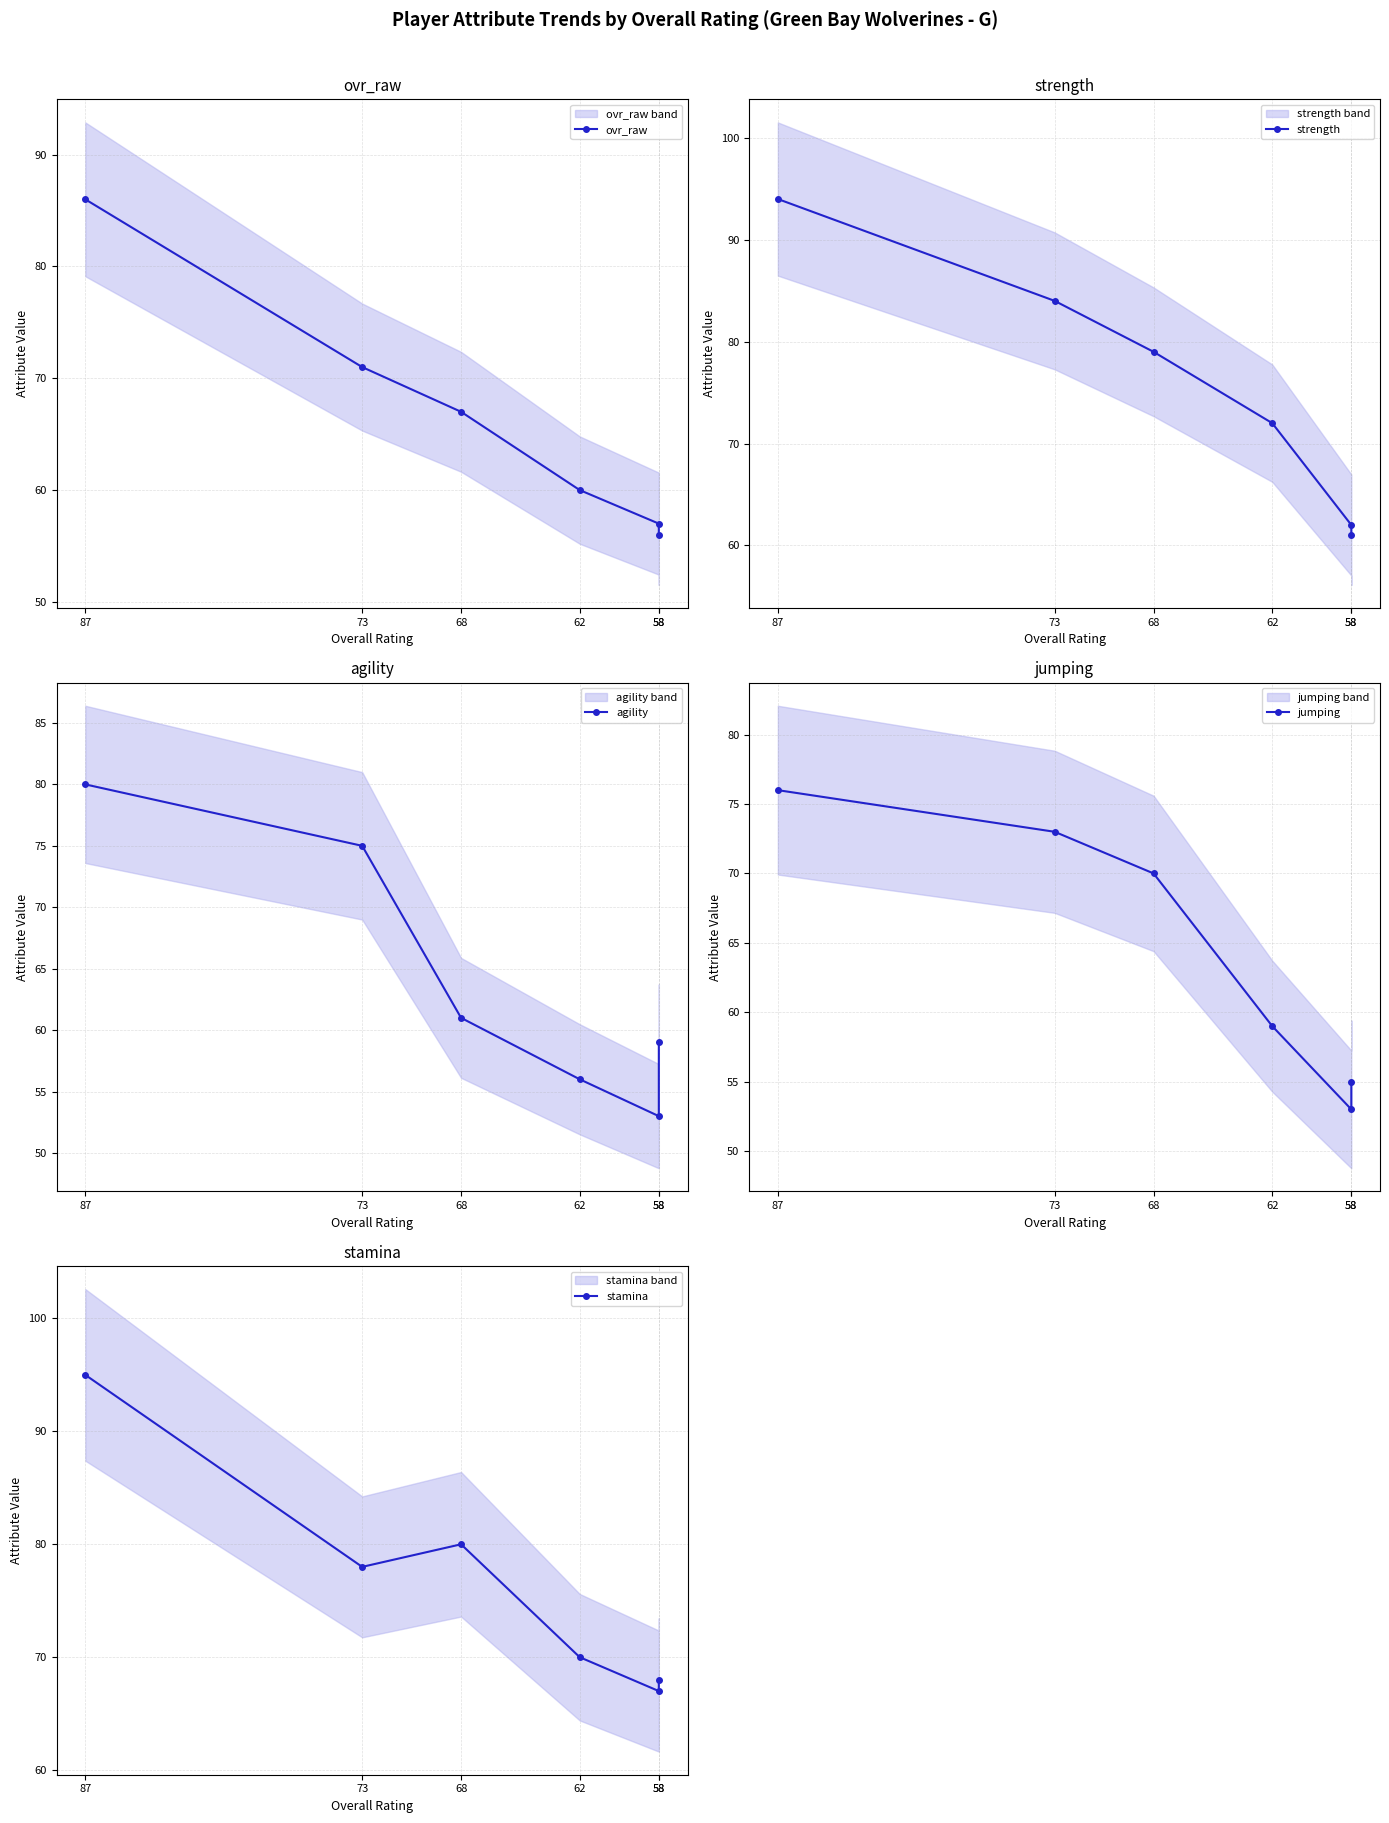

What is the difference between the second highest and minimum values in the jumping series?

20